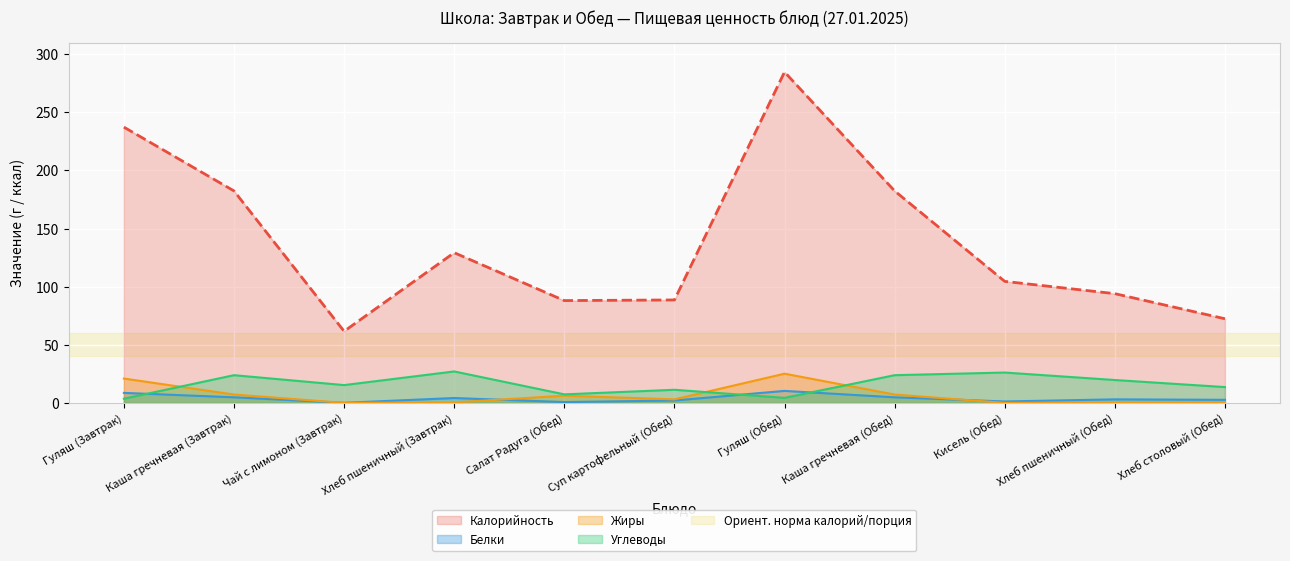

What is the greatest value displayed?

284.8